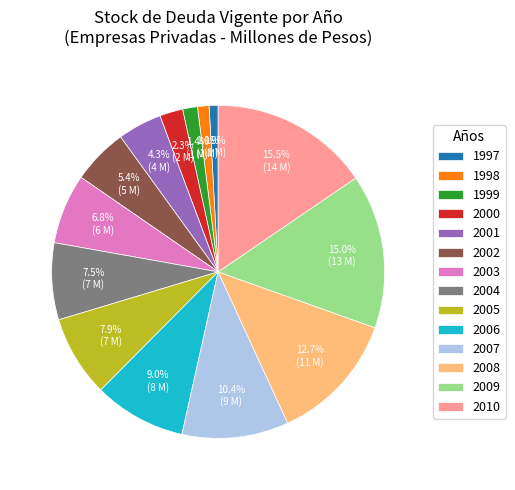

Does 2008 account for over 50% of the chart?

No